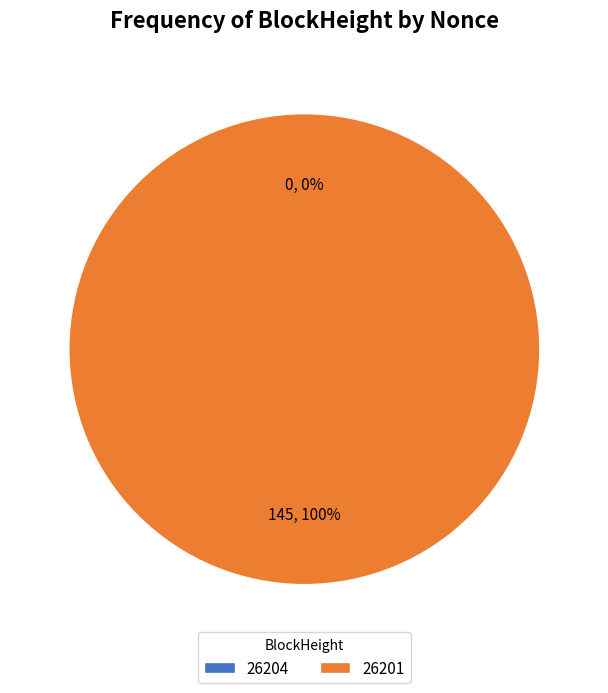

Combined, do 26201 and 26204 account for over 50%?

Yes